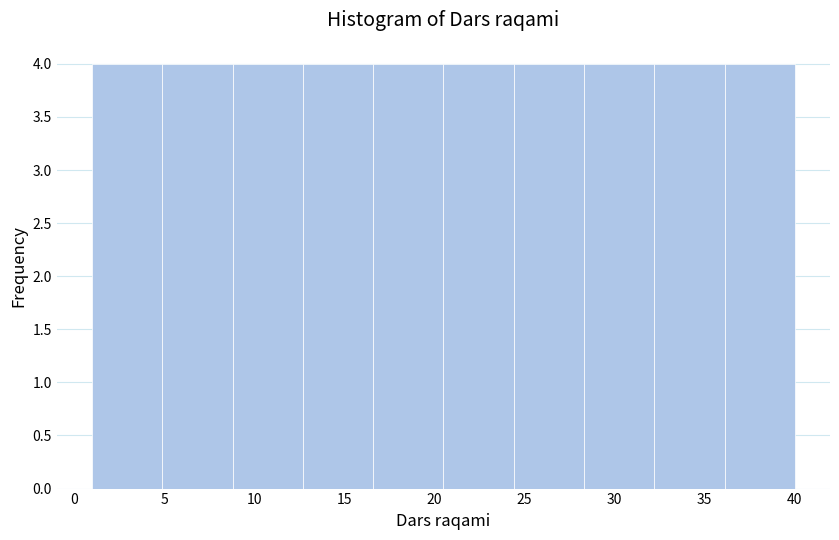

What is the height of the bar covering 20.5 to 24.4 on the x-axis? Neither the bar edges nor the heights are printed on the chart, so give them approximately, as read against the axes.

4